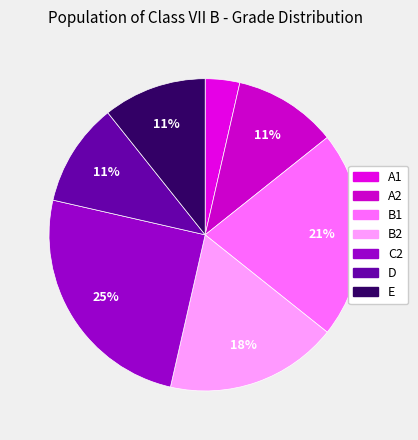

To the nearest percent, what portion does C2 represent?

25%